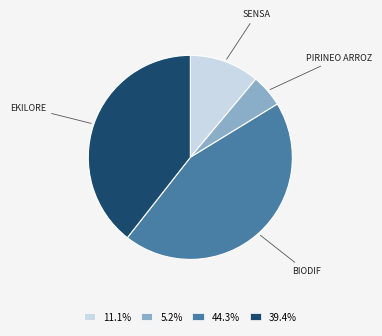

Is there a majority slice in this chart?

No